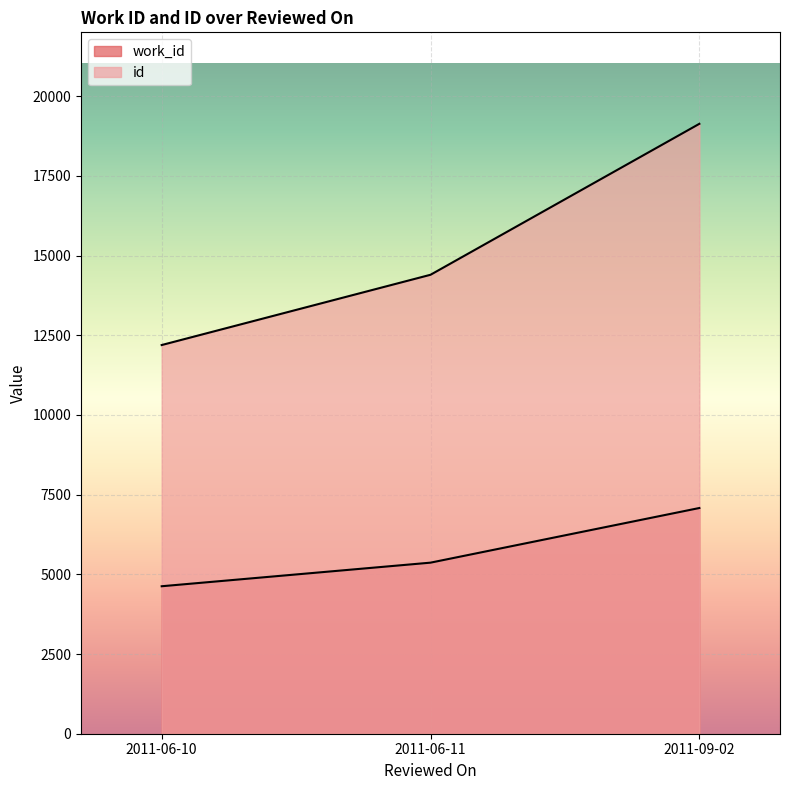

What is the difference between the maximum and minimum values in the id series?

6939